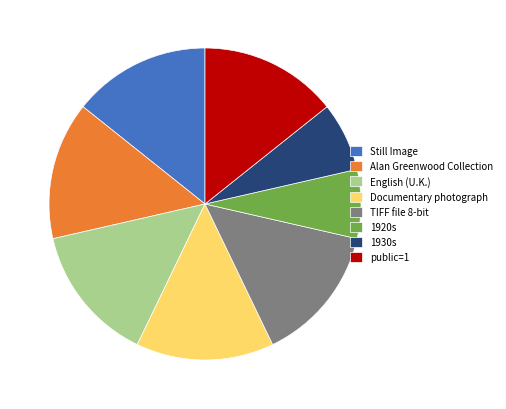

What is the ratio of the value at TIFF file 8-bit to the value at English (U.K.)?

1.0